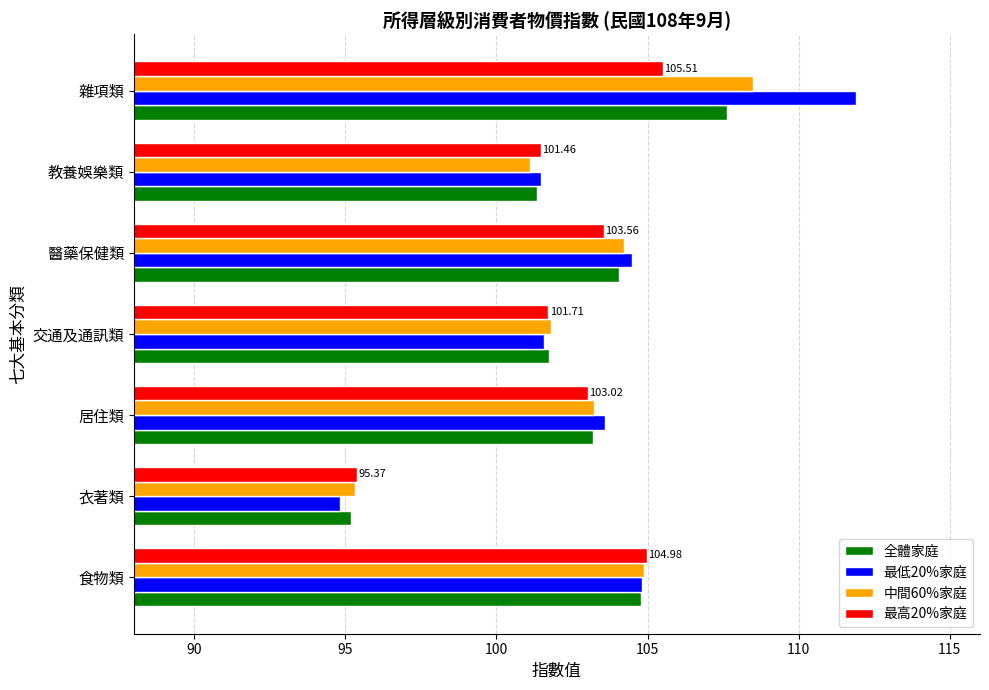

What is the average value of the 中間60%家庭 series?

102.7